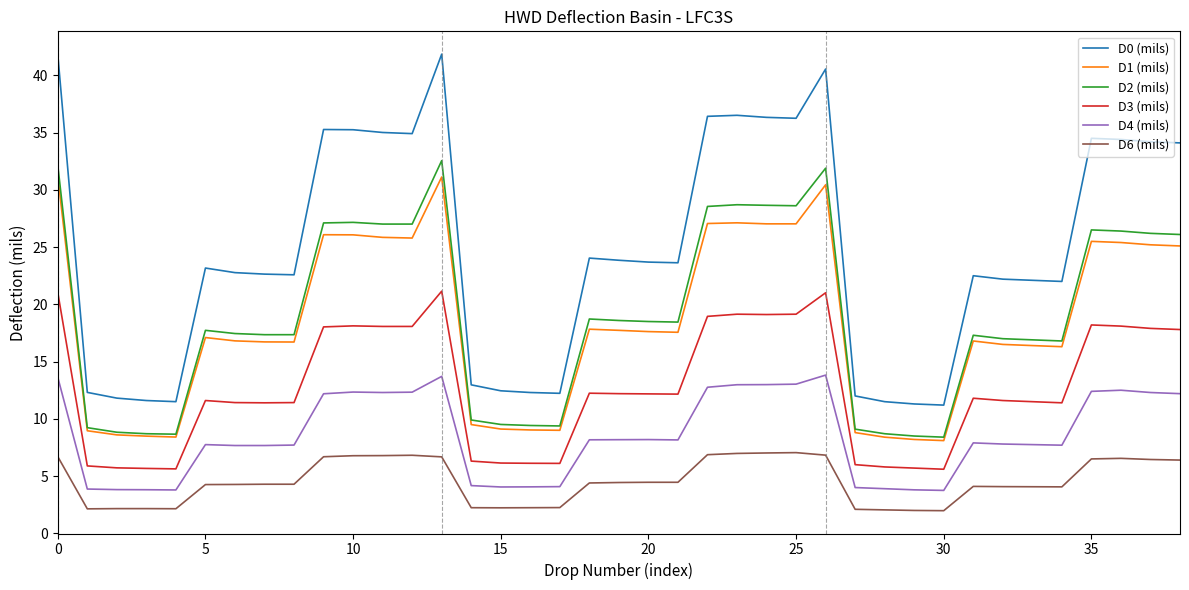

How many series are shown in this chart?

6